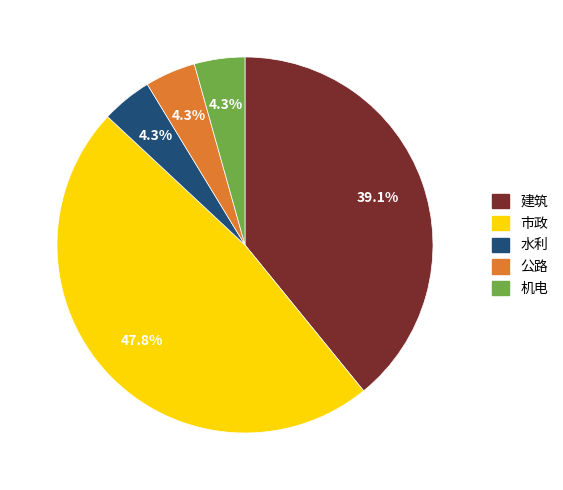

Does 水利 account for over 50% of the chart?

No